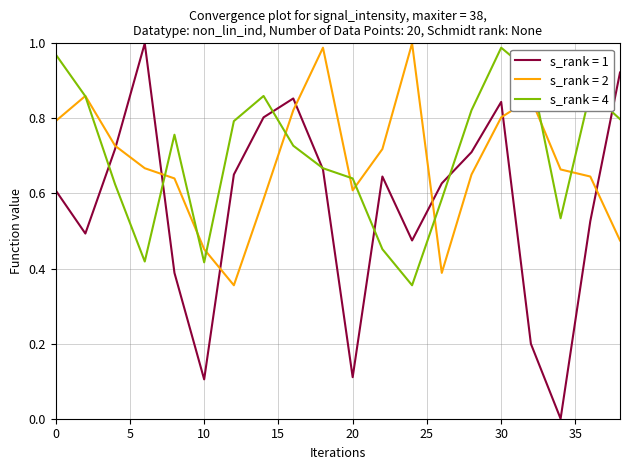

In s_rank = 1, how many points are lower than both neighbors (excluding endpoints)?

5